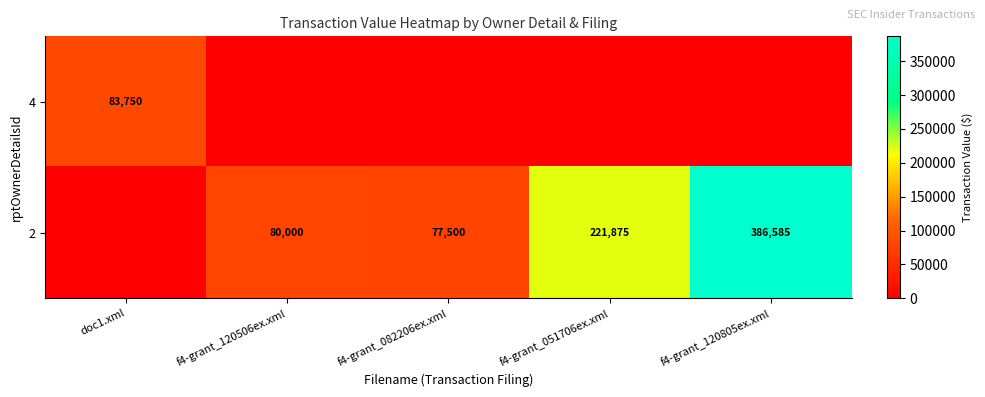

How many data points does each series have?

5